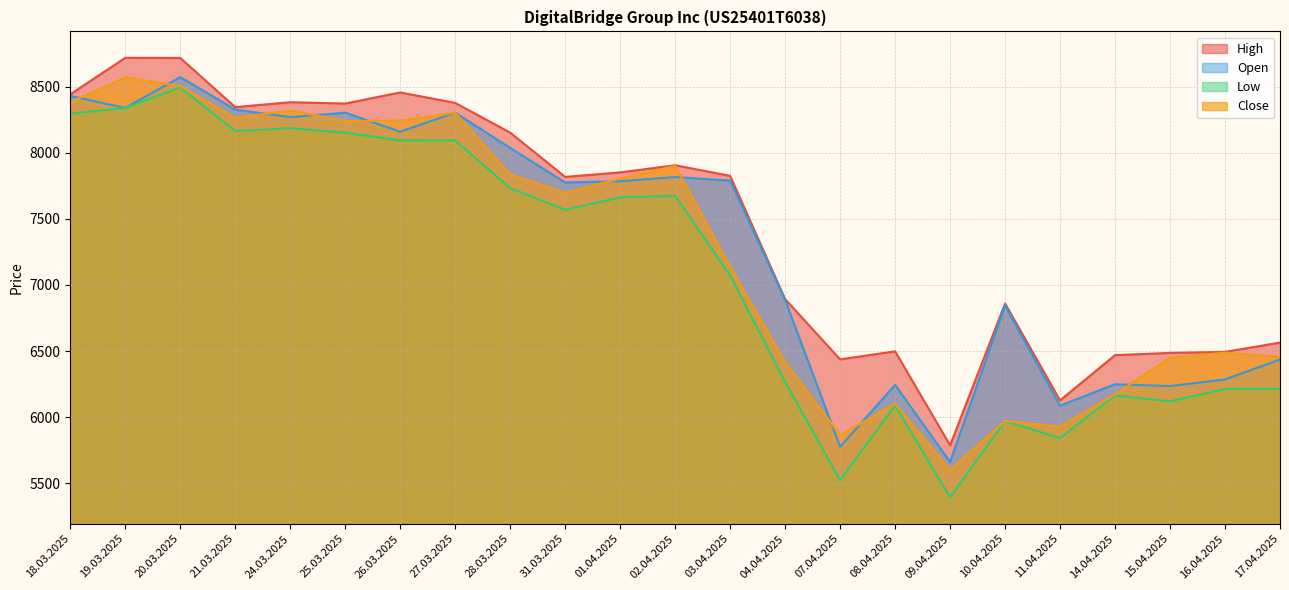

Which series changed the most between 18.03.2025 and 07.04.2025?

Low